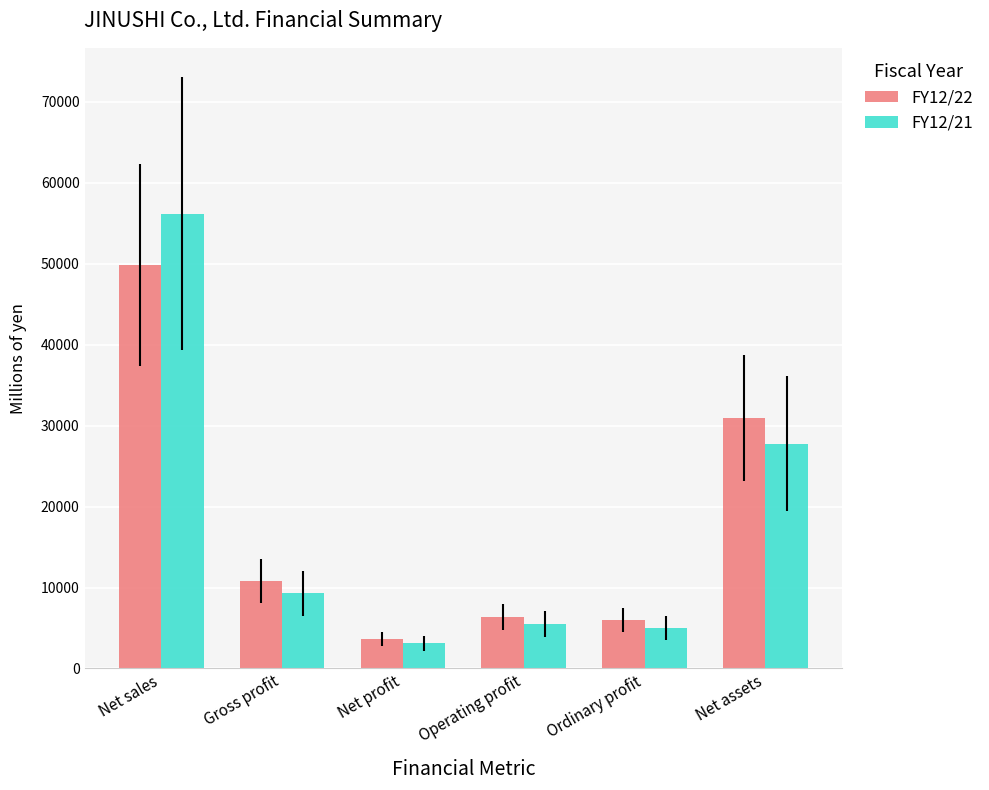

At which label does FY12/21 reach its minimum?

Net profit